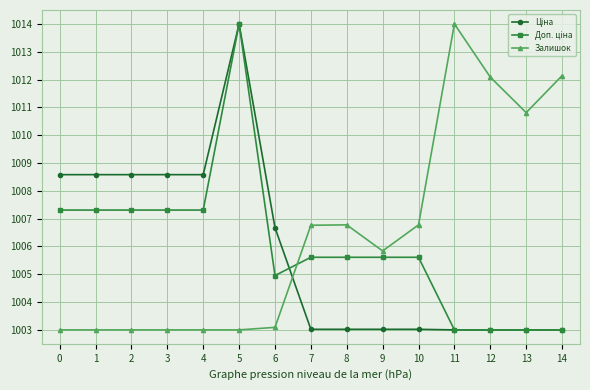

The value of Залишок at 1 is 1003.0. True or false?

True